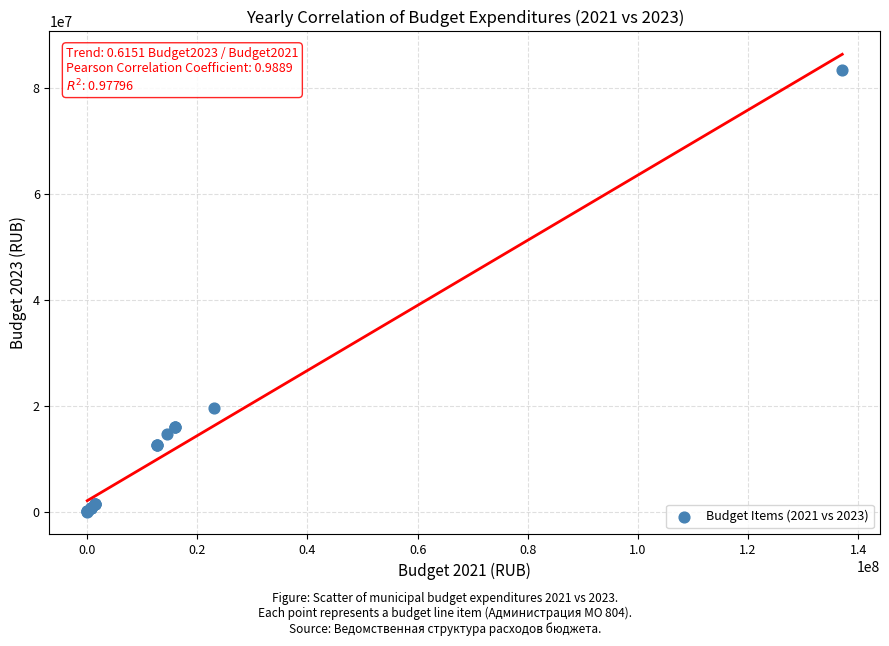

What Y value in the scatter plot is closest to 41660722?

19454000.0